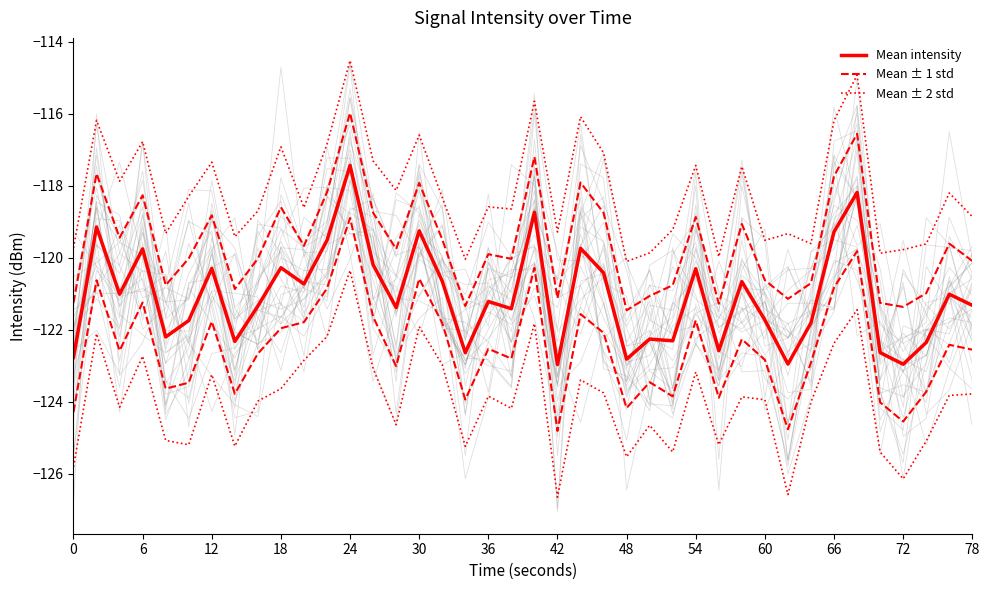

Reading right to left, extract all data points from this chart.

Mean intensity: -121.3	-121.0	-122.3	-123.0	-122.6	-118.2	-119.3	-121.8	-122.9	-121.7	-120.7	-122.6	-120.3	-122.3	-122.3	-122.8	-120.4	-119.7	-123.0	-118.7	-121.4	-121.2	-122.6	-120.6	-119.2	-121.4	-120.2	-117.4	-119.5	-120.7	-120.3	-121.3	-122.3	-120.3	-121.7	-122.2	-119.7	-121.0	-119.1	-122.8
Mean ± 1 std: -120.1	-119.6	-121.0	-121.4	-121.2	-116.6	-117.7	-120.7	-121.1	-120.6	-119.1	-121.3	-118.9	-120.8	-121.1	-121.5	-118.7	-117.9	-121.1	-117.2	-120.0	-119.9	-121.3	-119.5	-117.9	-119.8	-118.7	-116.0	-118.2	-119.7	-118.6	-120.0	-120.9	-118.8	-120.0	-120.8	-118.3	-119.4	-117.7	-121.2
Mean ± 2 std: -118.9	-118.2	-119.6	-119.8	-119.9	-114.9	-116.2	-119.6	-119.3	-119.5	-117.5	-120.0	-117.4	-119.2	-119.9	-120.1	-117.1	-116.1	-119.3	-115.6	-118.6	-118.6	-120.0	-118.3	-116.6	-118.1	-117.3	-114.5	-116.8	-118.6	-116.9	-118.7	-119.4	-117.3	-118.3	-119.3	-116.8	-117.9	-116.2	-119.7